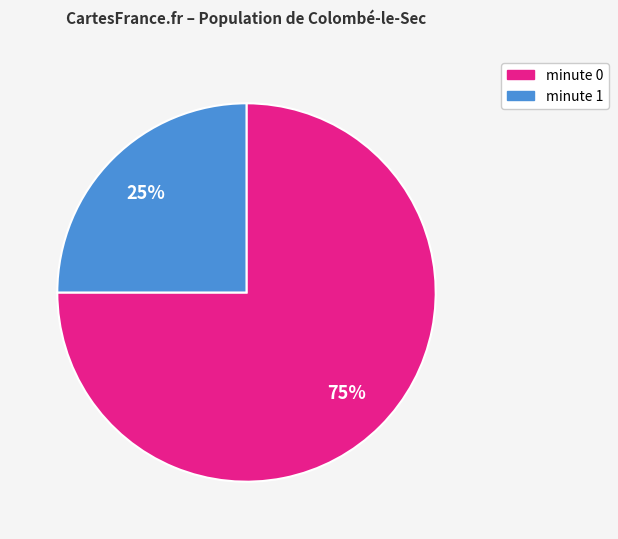

How many slices are in this pie chart?

2